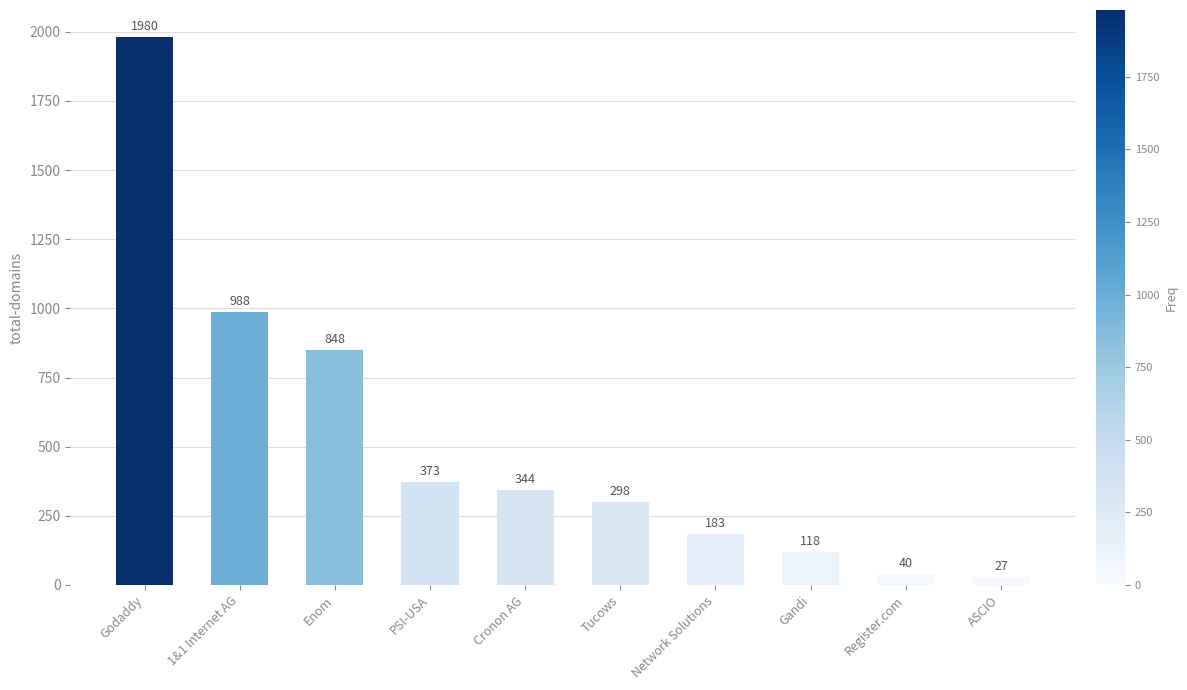

What position from the right is ASCIO?

1